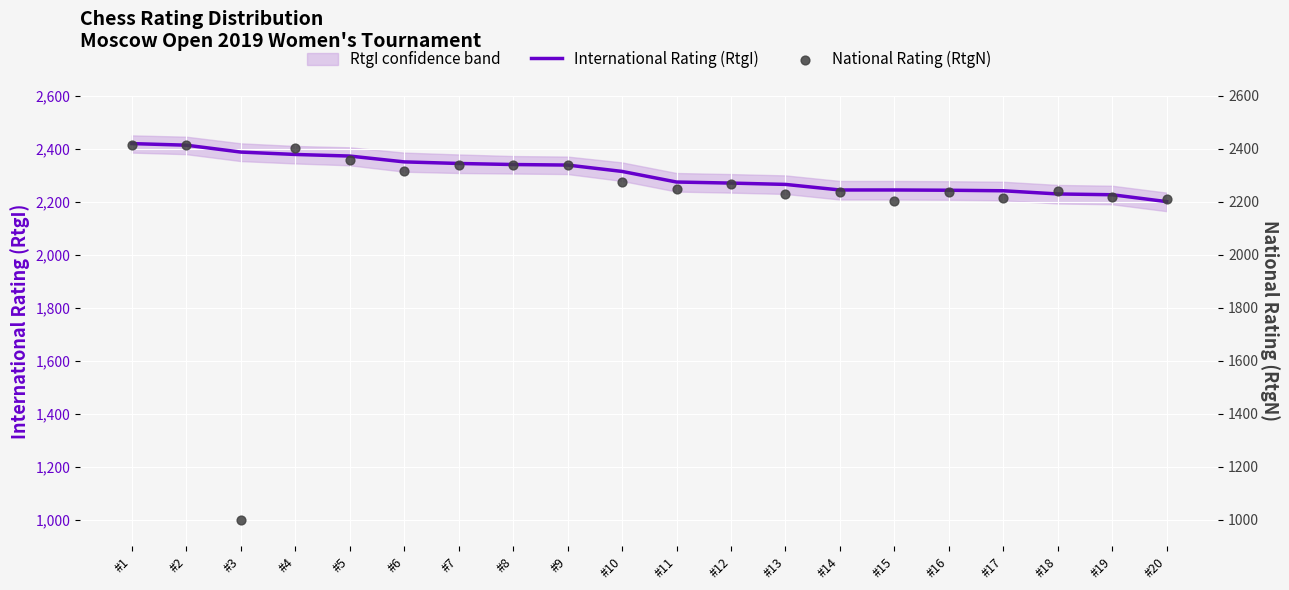

At which category is the sum across all series the highest?

#1